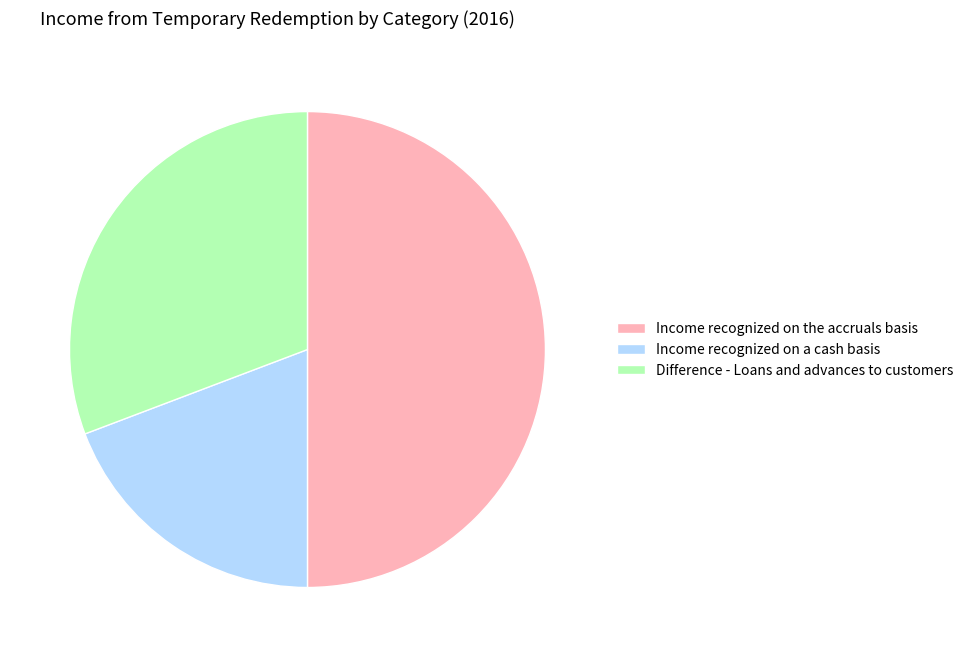

Which slice is the largest?

Income recognized on the accruals basis